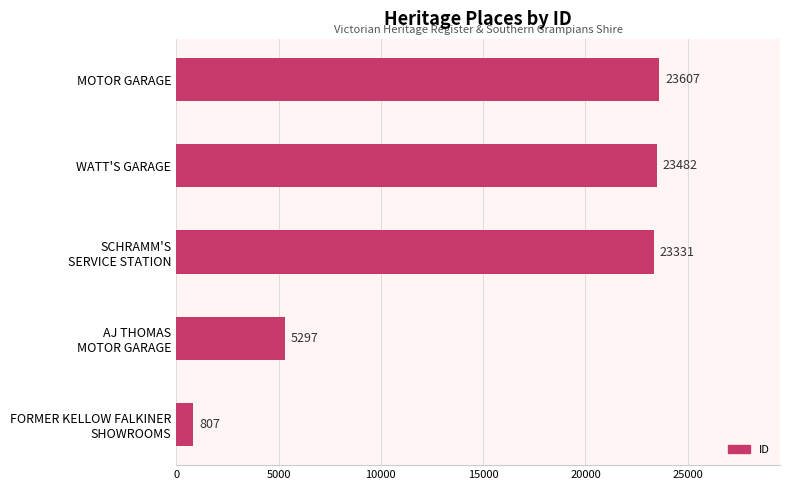

The chart shows a value of 14204 at MOTOR GARAGE. True or false?

False